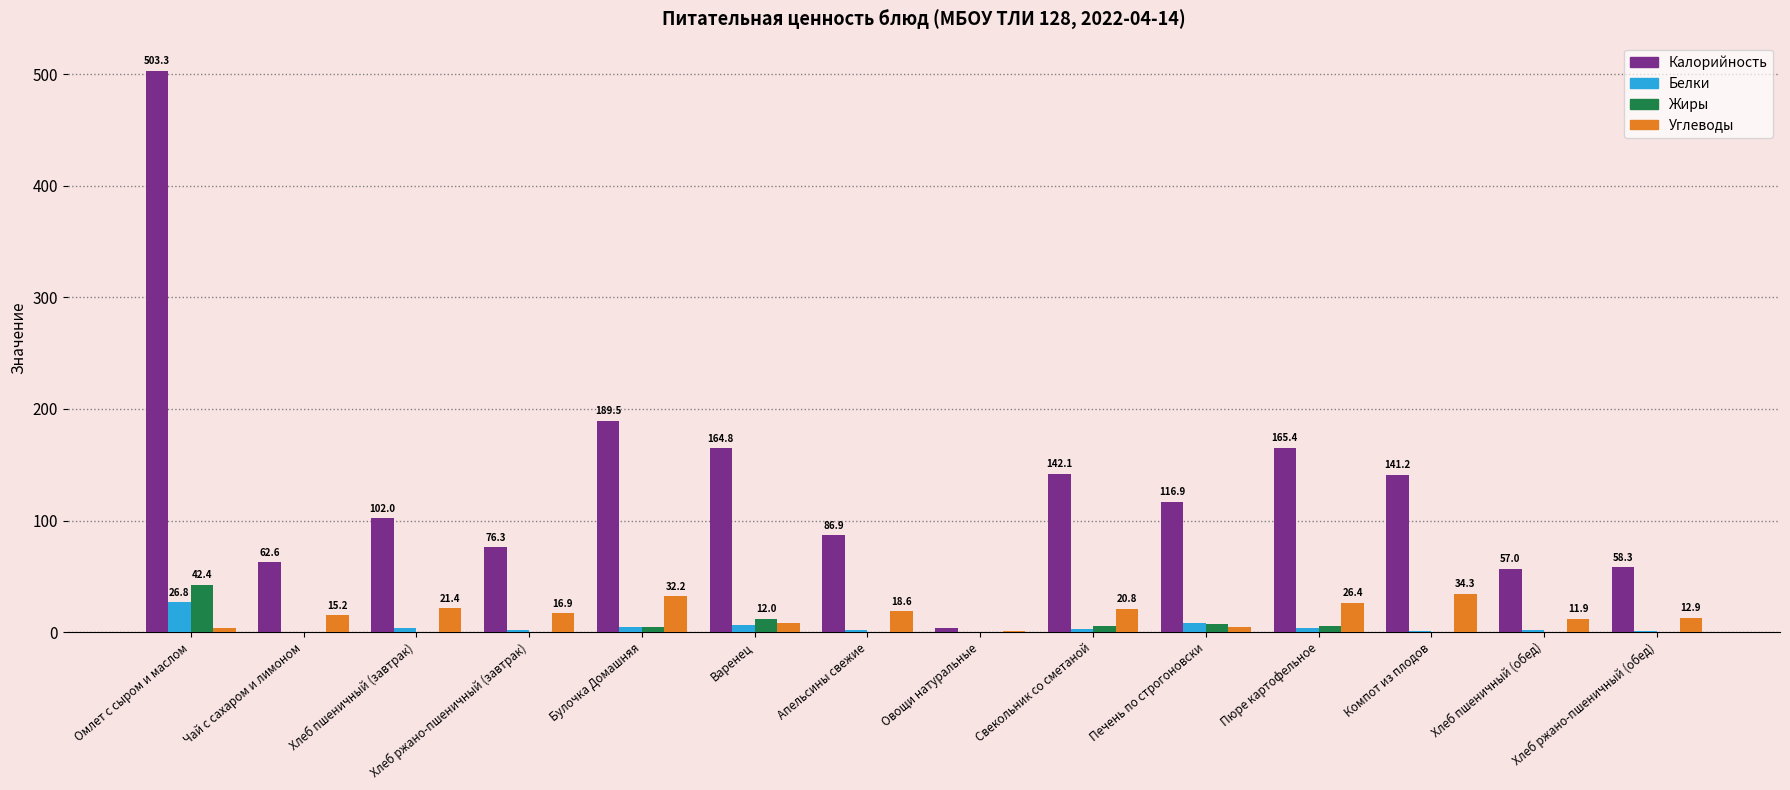

What are all the series names shown in the legend?

Калорийность, Белки, Жиры, Углеводы